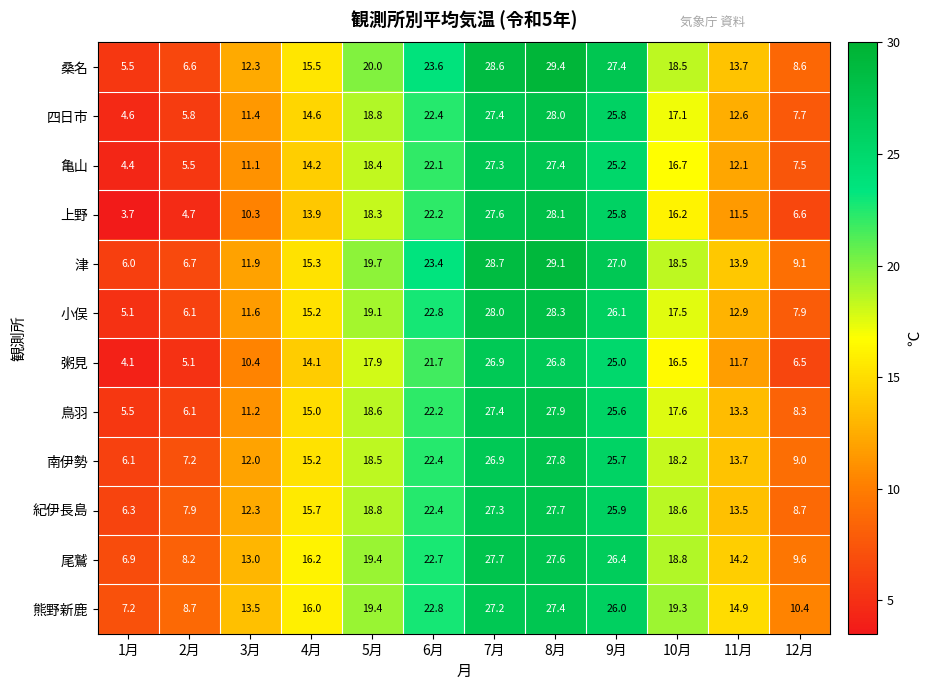

Which series has the widest spread of values?

上野